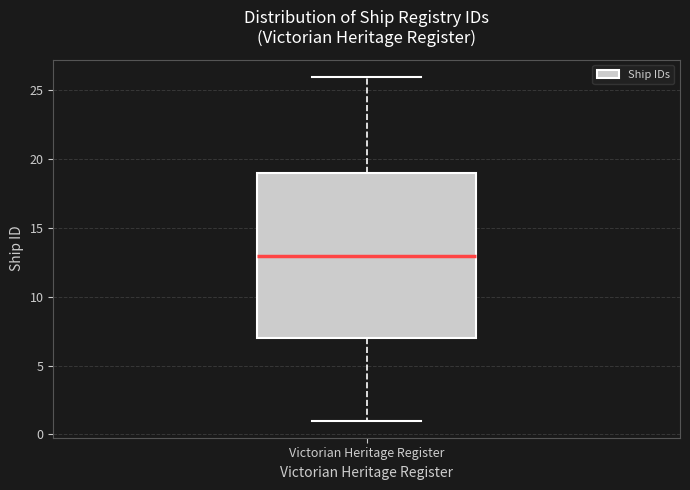

Where is the upper edge of the box for Victorian Heritage Register on the y-axis? The values are not printed on the chart, so give them approximately, as read against the axis.

19